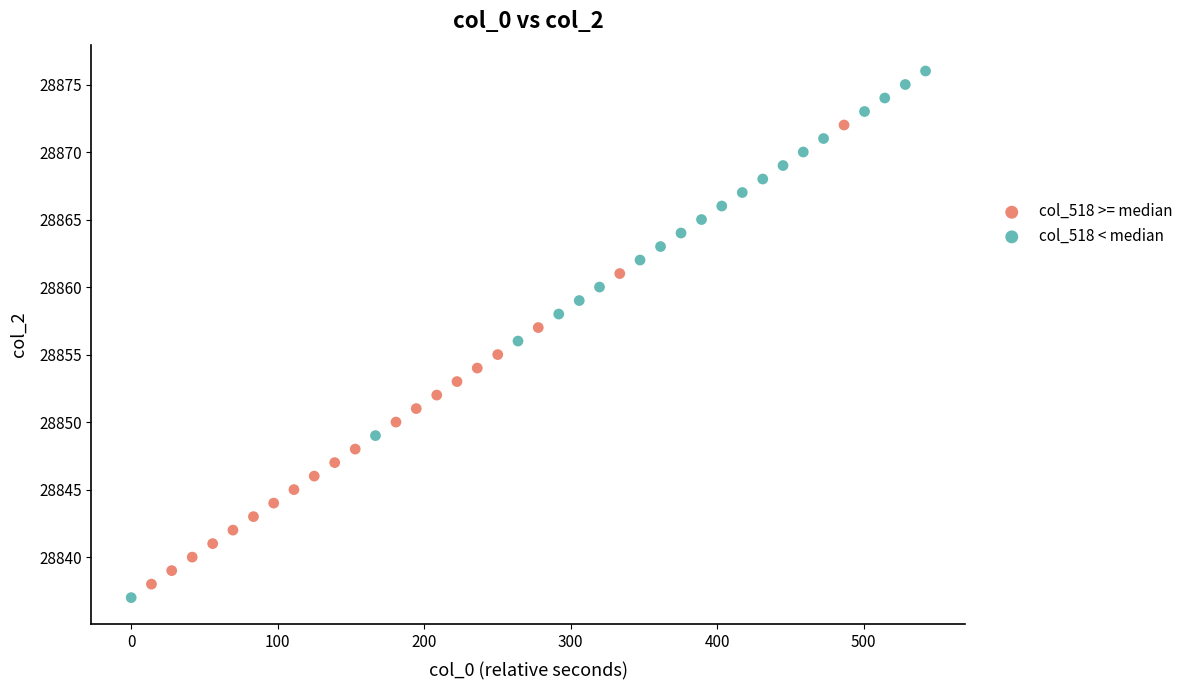

Which series contains the highest Y value?

col_518 < median